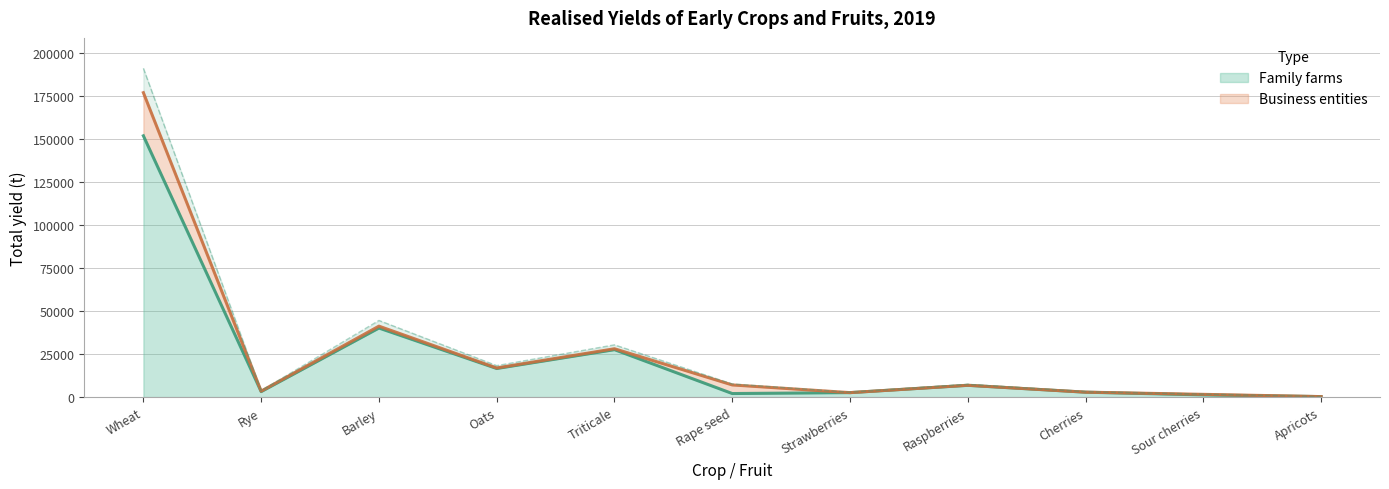

How many interior local valleys (lower than both neighbors) does the data have?

3